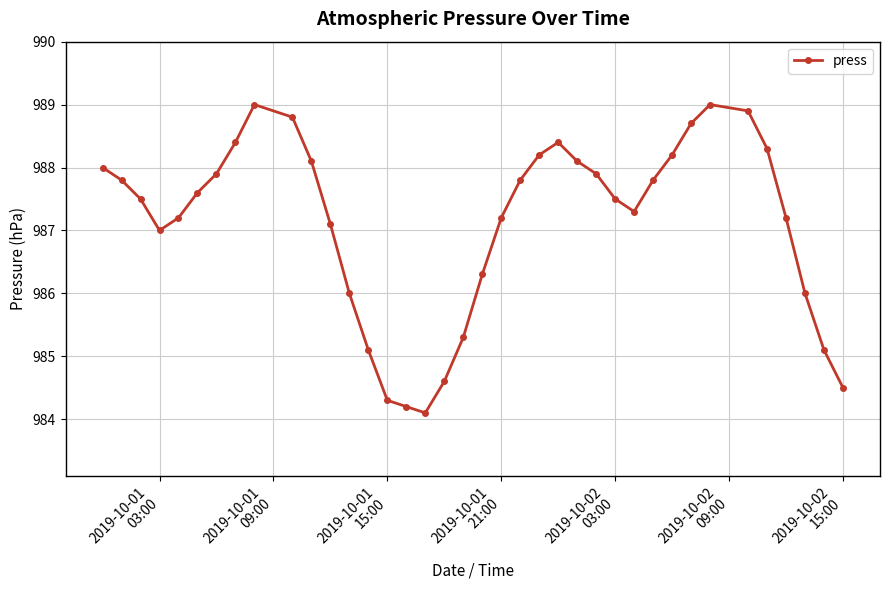

Reading right to left, extract all data points from this chart.

984.5	985.1	986.0	987.2	988.3	988.9	989.0	988.7	988.2	987.8	987.3	987.5	987.9	988.1	988.4	988.2	987.8	987.2	986.3	985.3	984.6	984.1	984.2	984.3	985.1	986.0	987.1	988.1	988.8	989.0	988.4	987.9	987.6	987.2	987.0	987.5	987.8	988.0